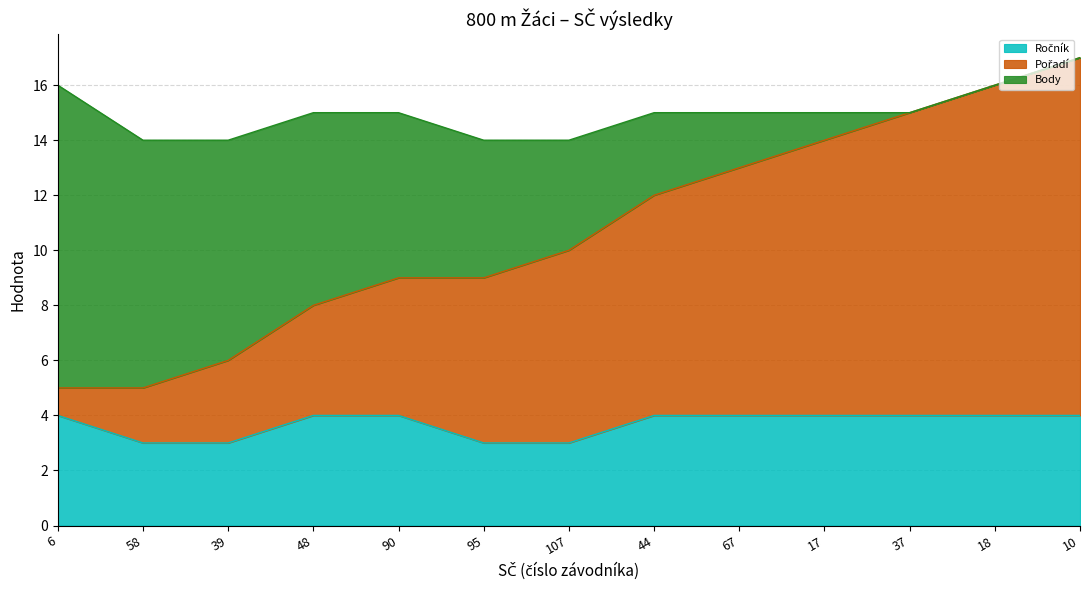

What is the total value across all series at 48?

15